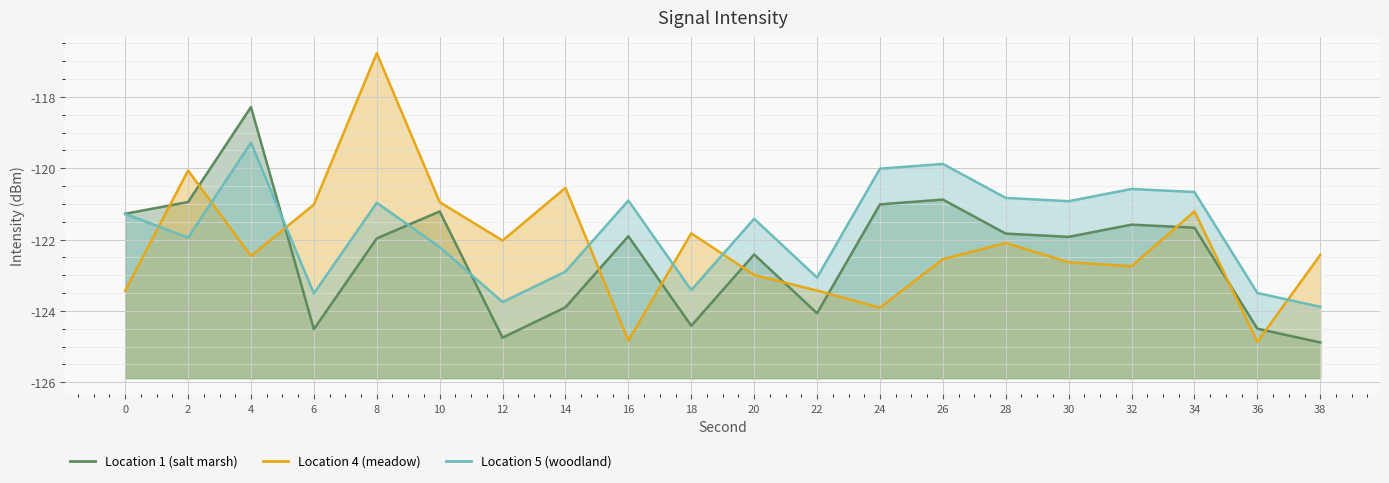

The Location 1 (salt marsh) series shows -124.5 at 6. True or false?

True